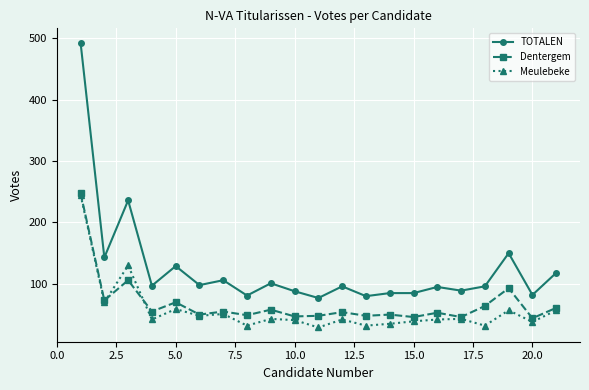

Count the number of categories in the chart.

21